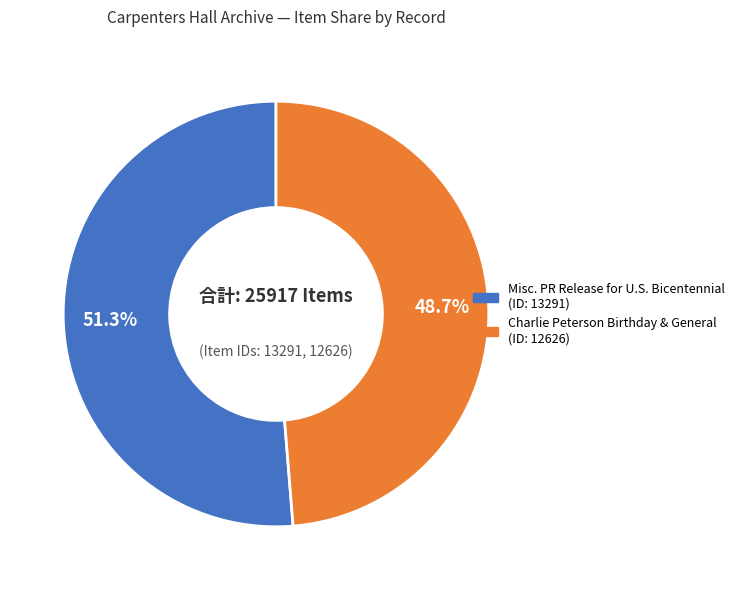

What is the smallest slice in the pie chart?

Charlie Peterson Birthday & General